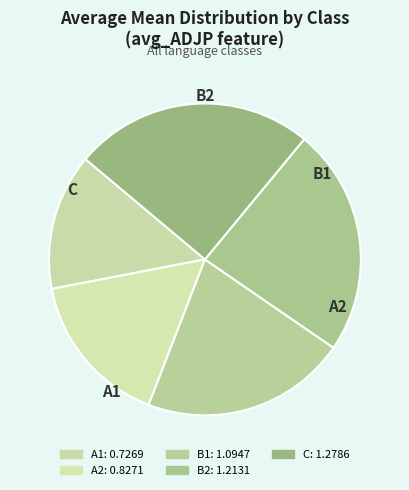

Count the number of slices in the pie.

5